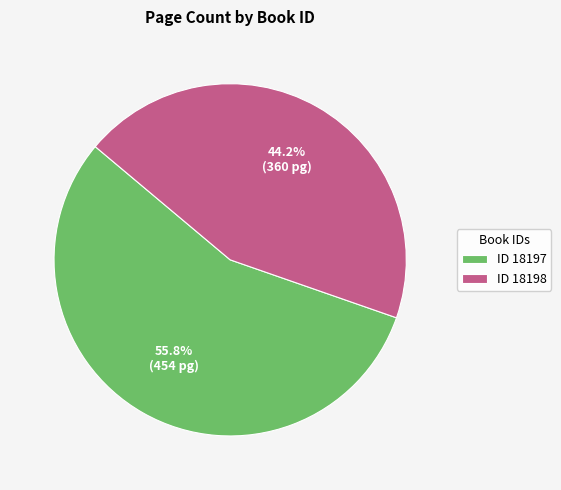

To the nearest percent, what is the average slice percentage?

50%